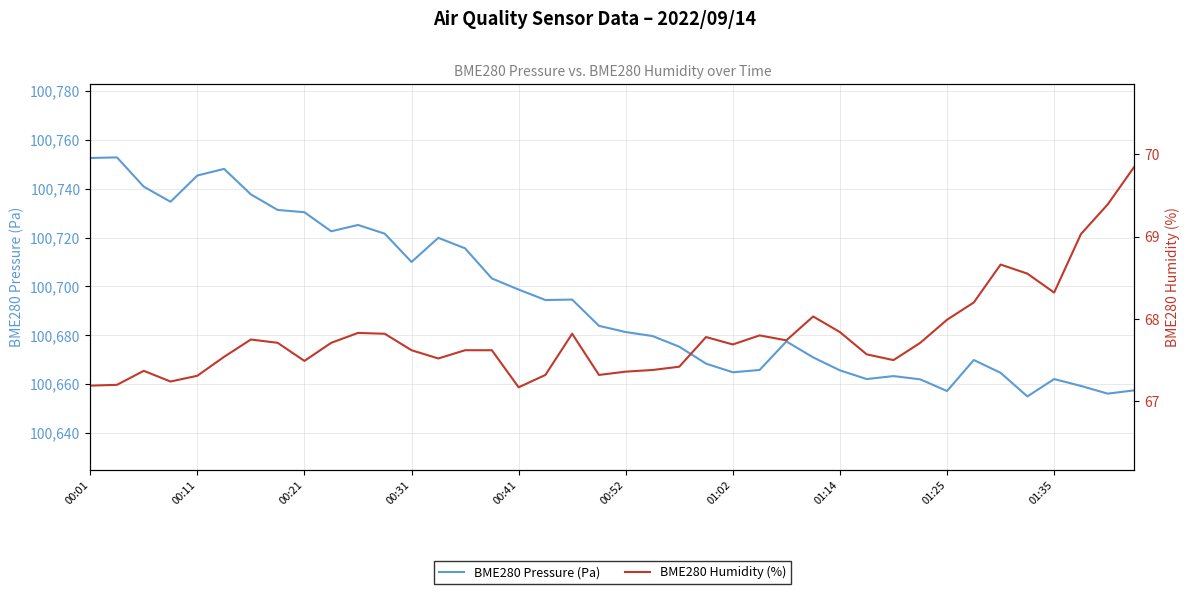

What is the value of the BME280 Humidity (%) point at the 11th from the left?

67.8